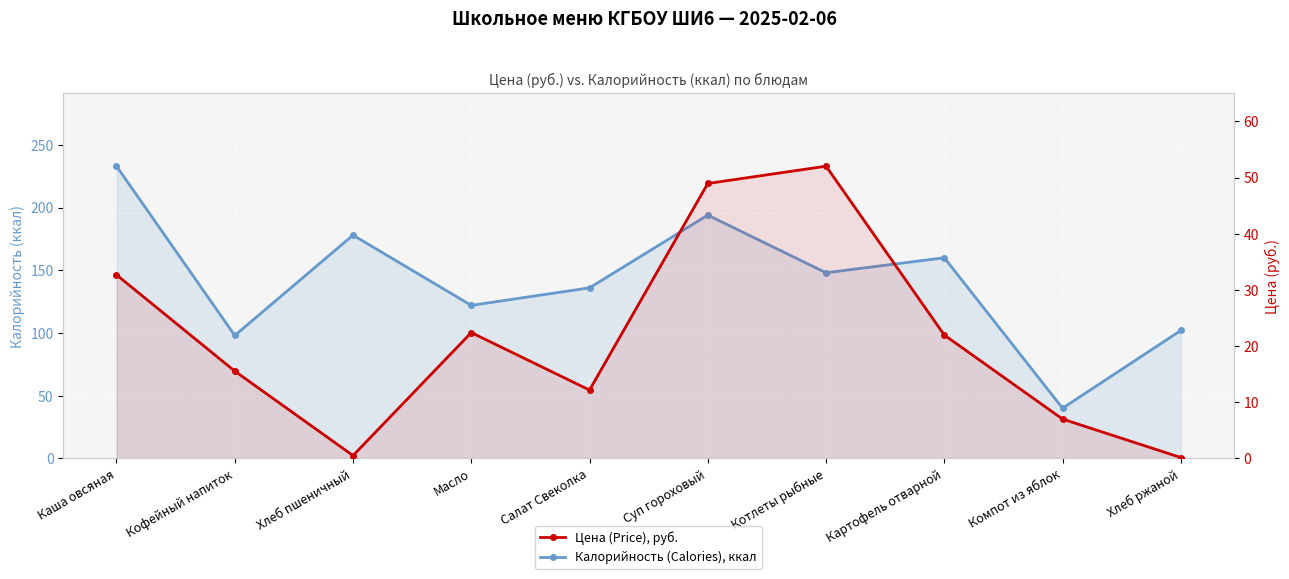

Reading left to right, transcribe all the data shown in this chart.

Калорийность (Calories), ккал: 233.0	98.0	178.0	122.0	136.0	194.0	148.0	160.0	40.0	102.0
Цена (Price), руб.: 32.7	15.5	0.5	22.4	12.2	49.0	52.0	22.0	7.0	0.1